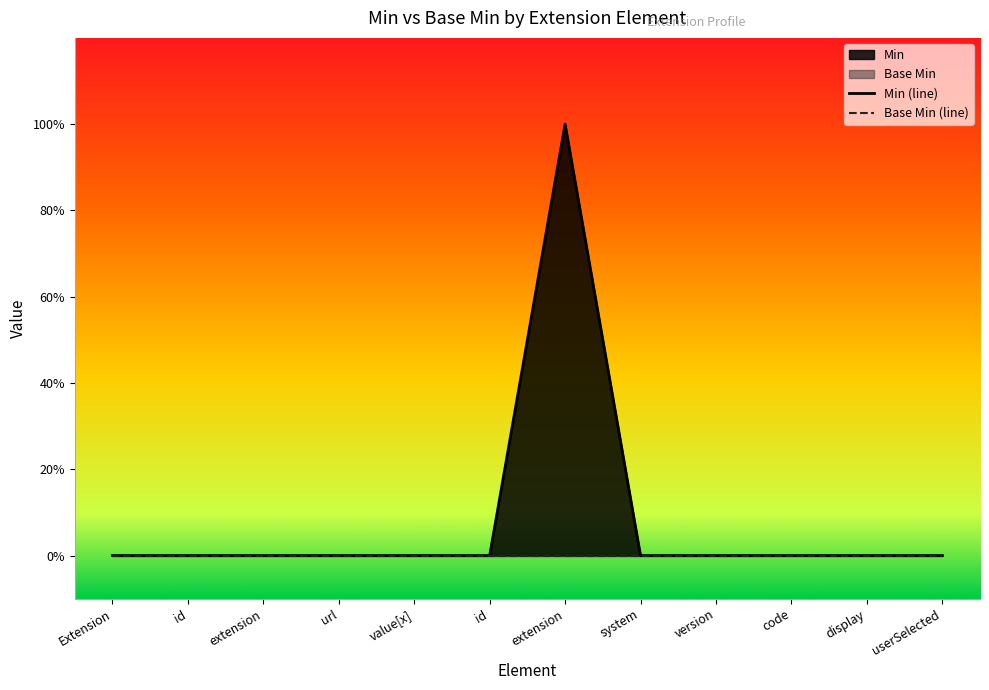

Where is Min (line) nearest to the value 0?

Extension